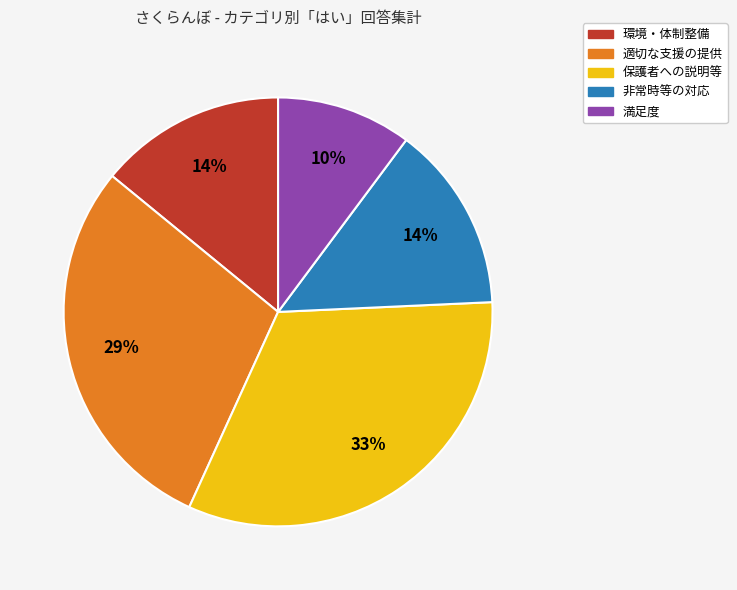

How many segments does this pie chart have?

5